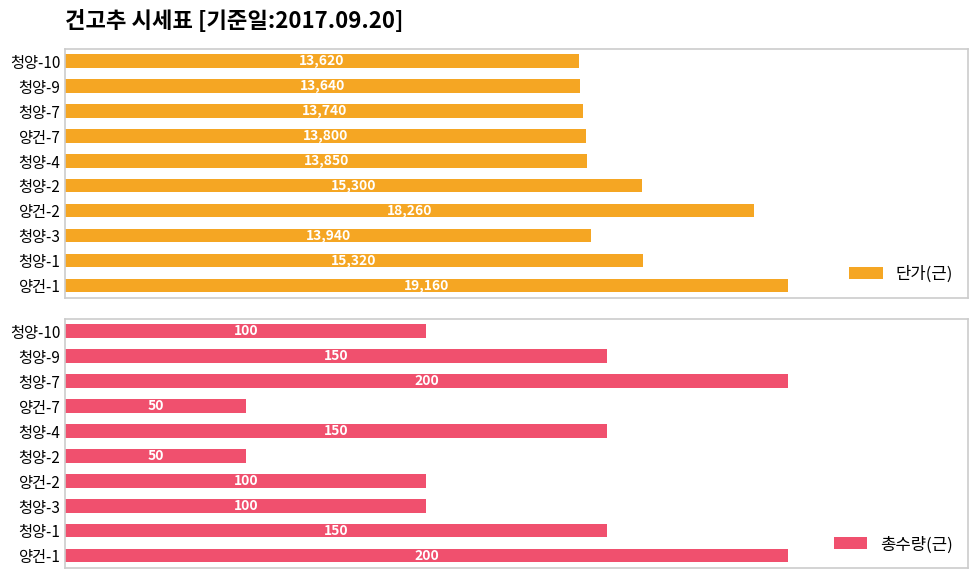

Does the chart contain any negative values?

No